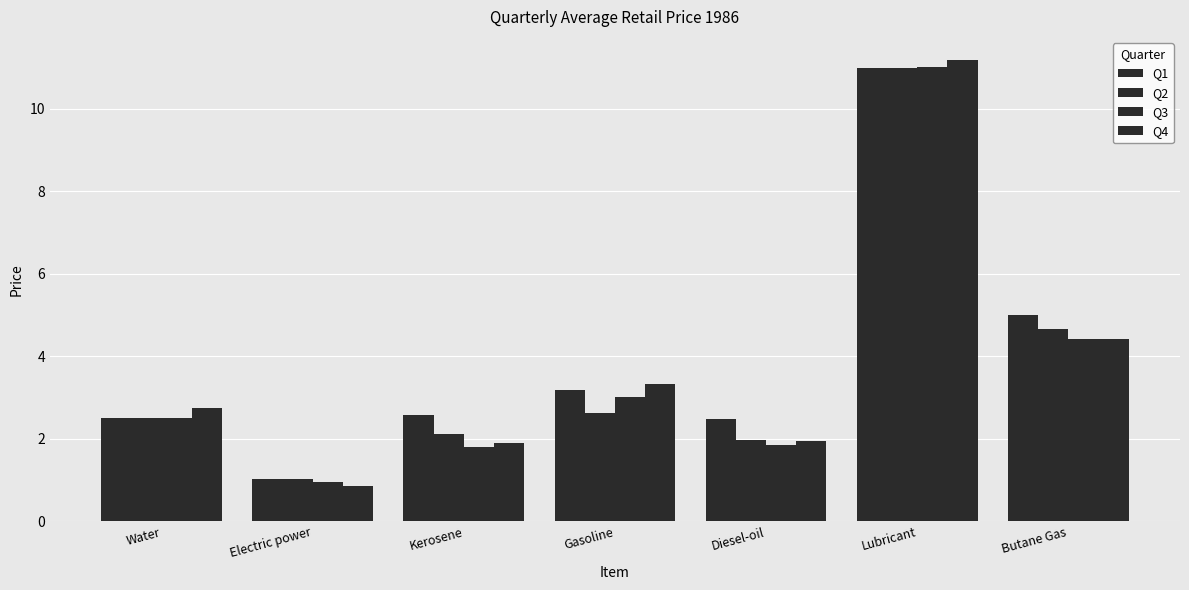

Which series has the widest spread of values?

Q4